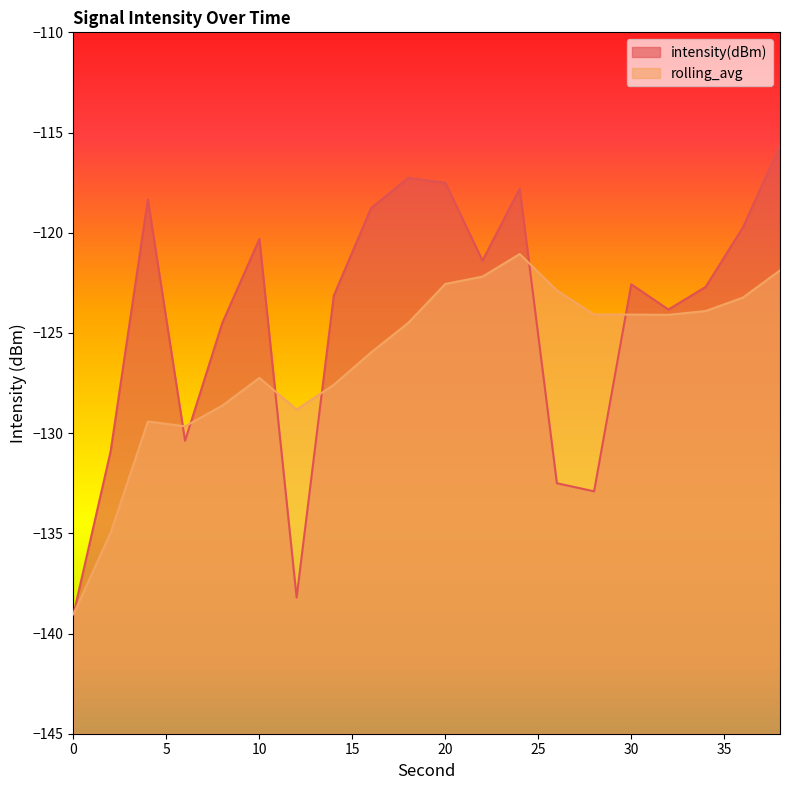

What are all the series names shown in the legend?

intensity(dBm), rolling_avg